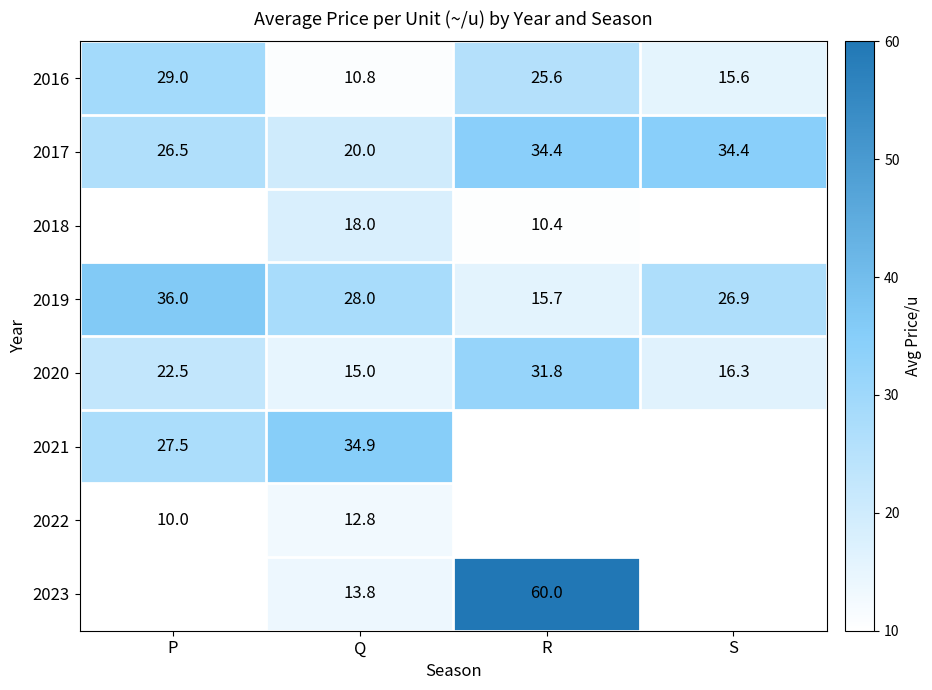

Rank the series at Q from highest to lowest value.

2021, 2019, 2017, 2018, 2020, 2023, 2022, 2016